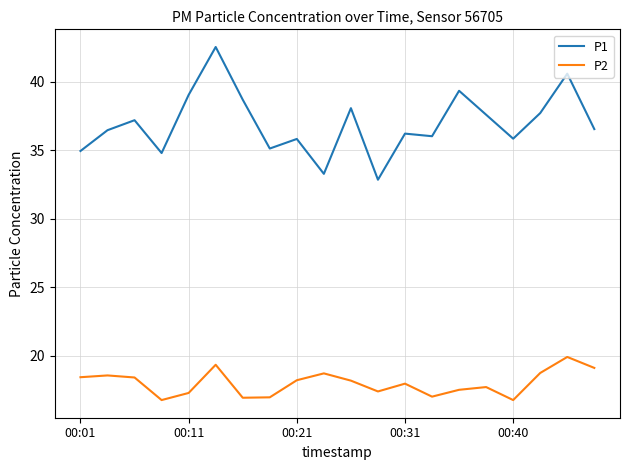

List the series in order of their peak value, highest first.

P1, P2